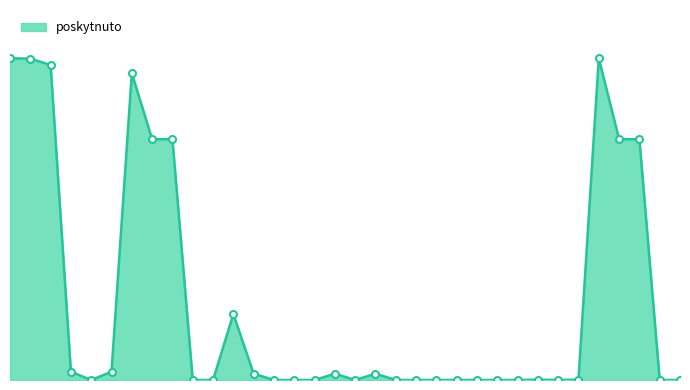

Is this an area chart (filled region under the line)?

Yes